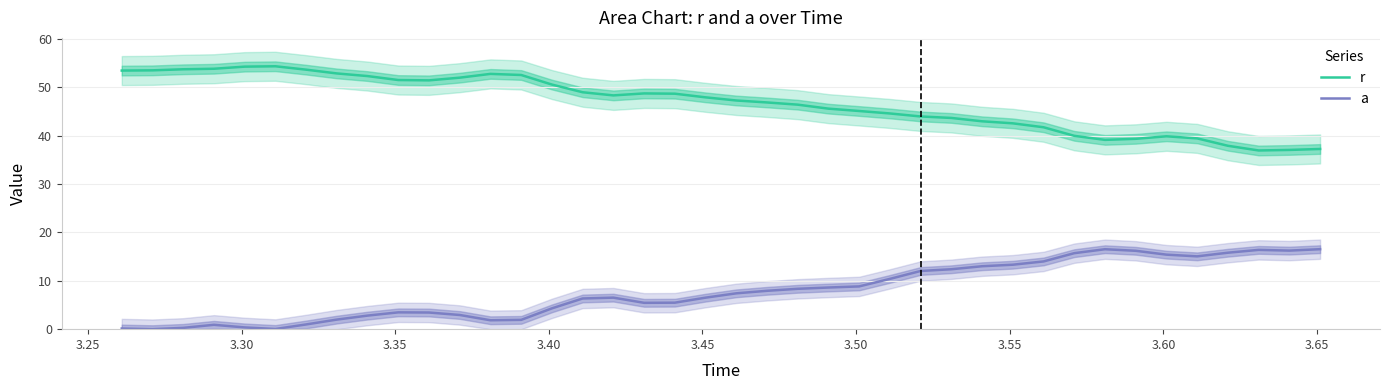

How many series are shown in this chart?

2